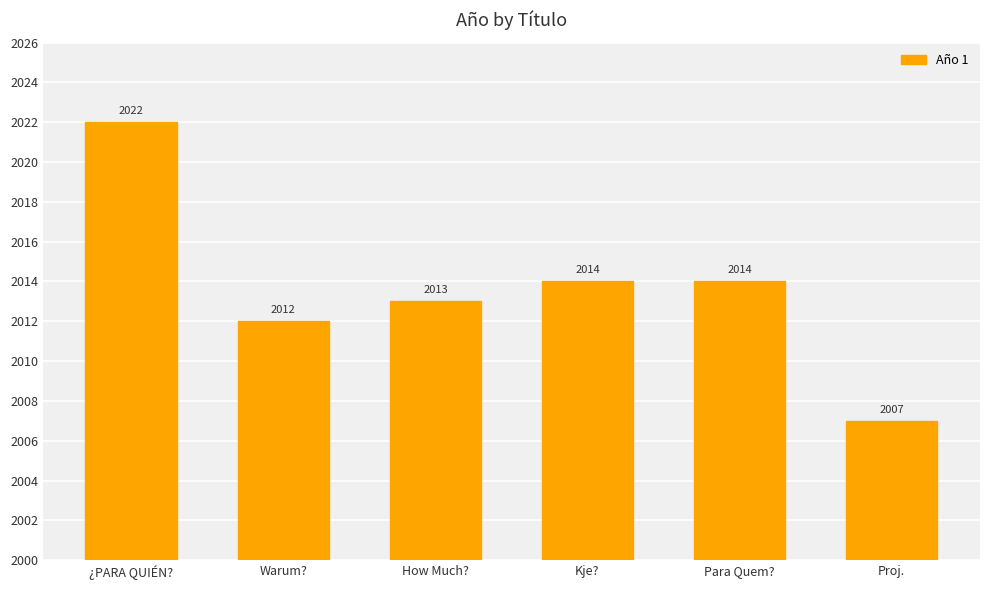

True or false: the data shows 2014 at Kje?.

True